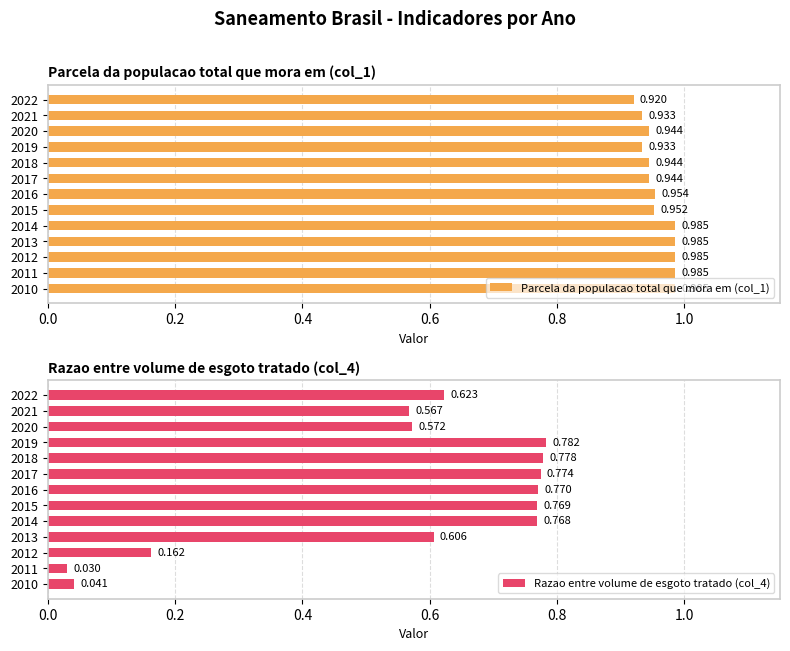

Which series has the largest range (max minus min)?

Razao entre volume de esgoto tratado (col_4)